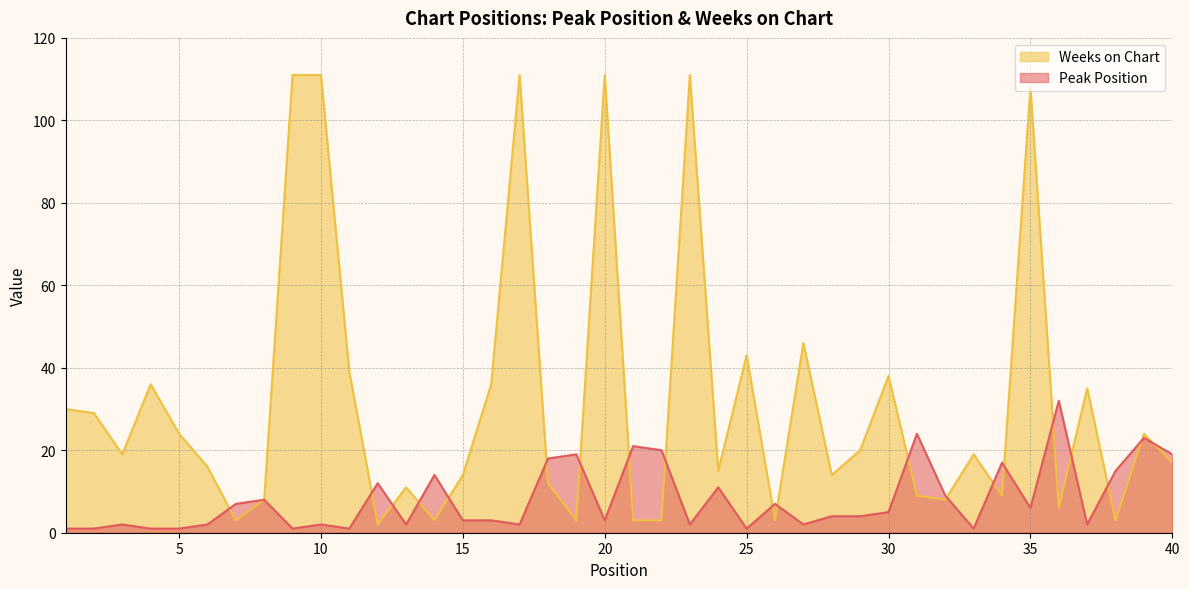

True or false: Peak Position has more than 0 points higher than both neighbors.

True